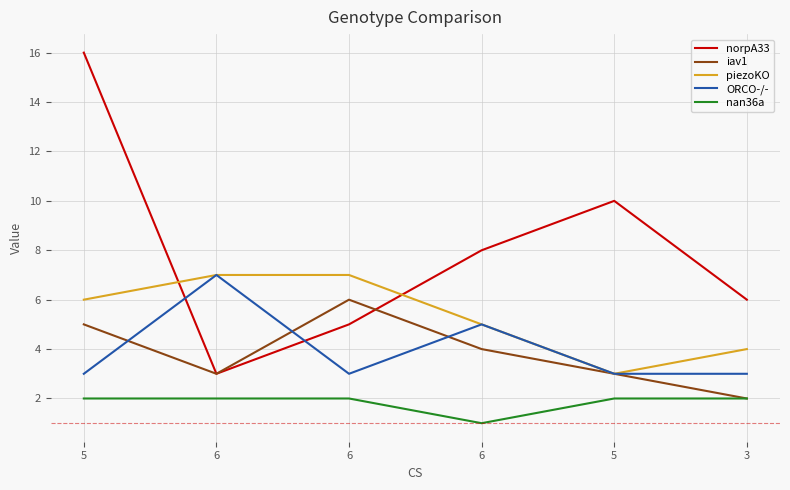

Where do norpA33 and piezoKO first cross each other?

5 and 6